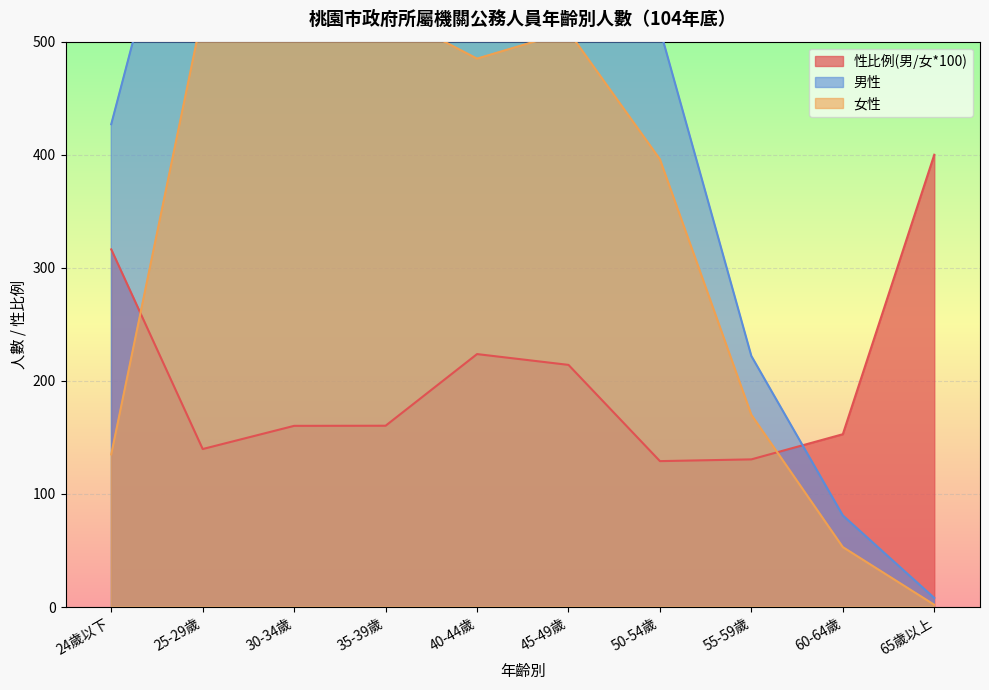

In 性比例(男/女*100), how many points are higher than both neighbors (excluding endpoints)?

1